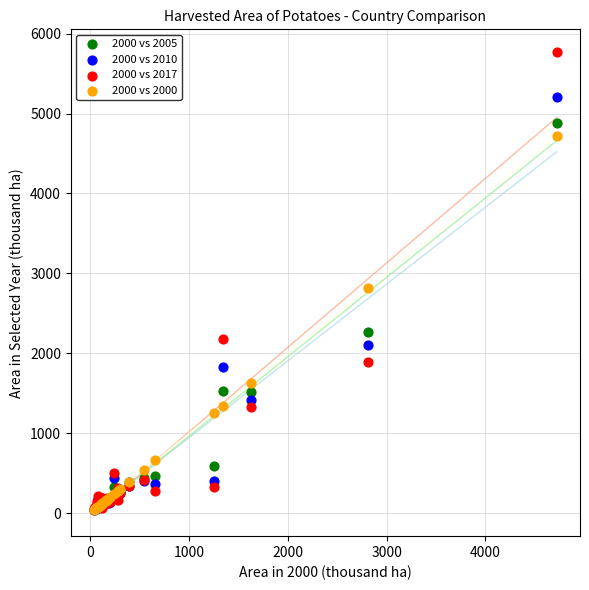

Across all series, what Y value is closest to 2901?

2814.3